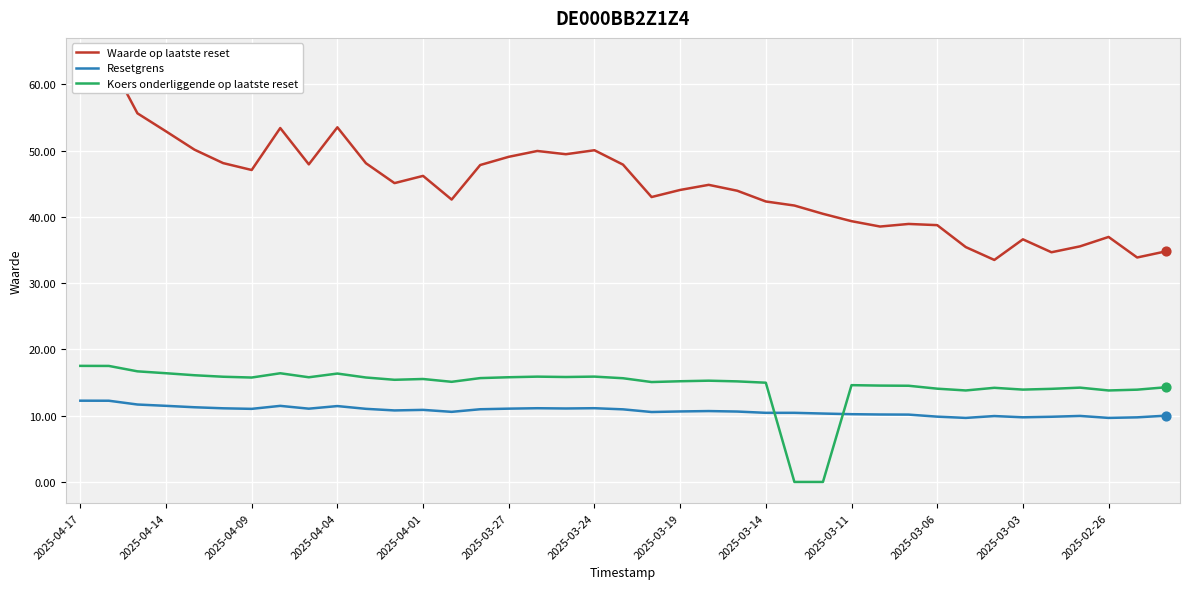

What are all the series names shown in the legend?

Waarde op laatste reset, Resetgrens, Koers onderliggende op laatste reset